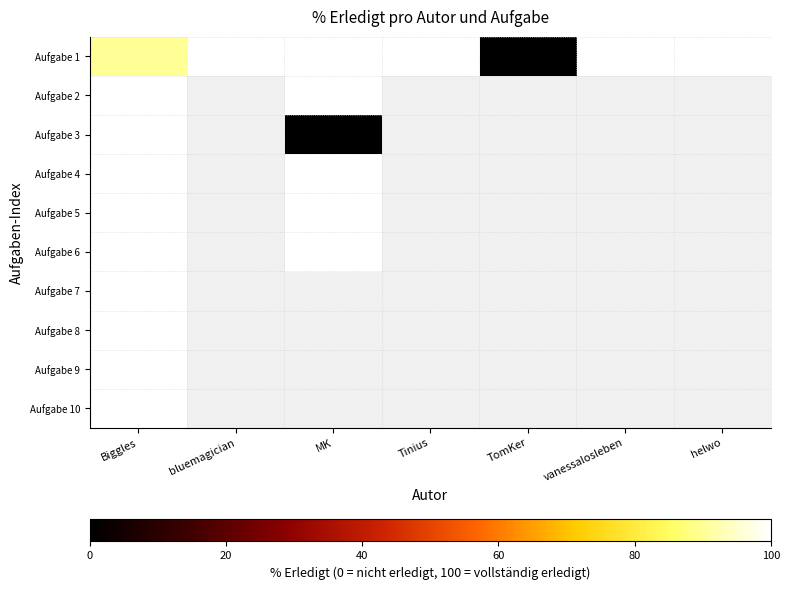

Which category has the highest value across all series?

bluemagician